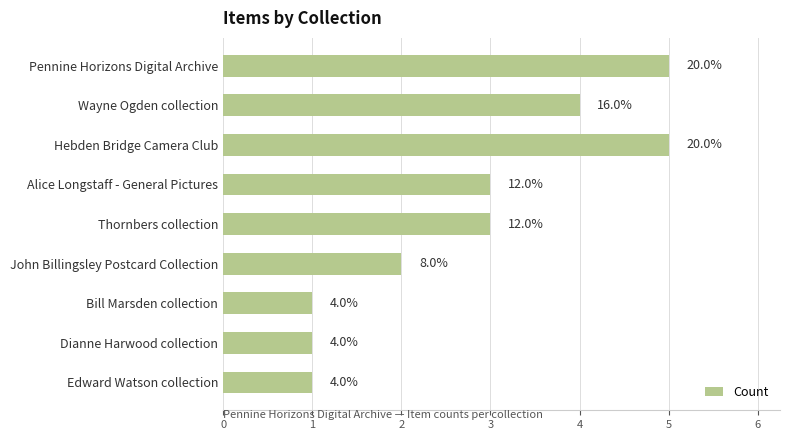

How many bars are there in total?

9